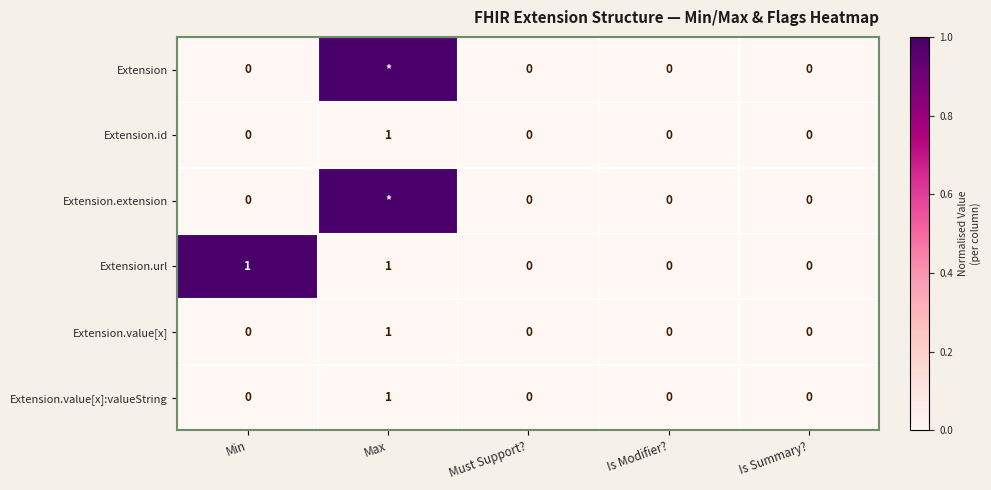

The Extension.id series shows 0 at Is Modifier?. True or false?

True